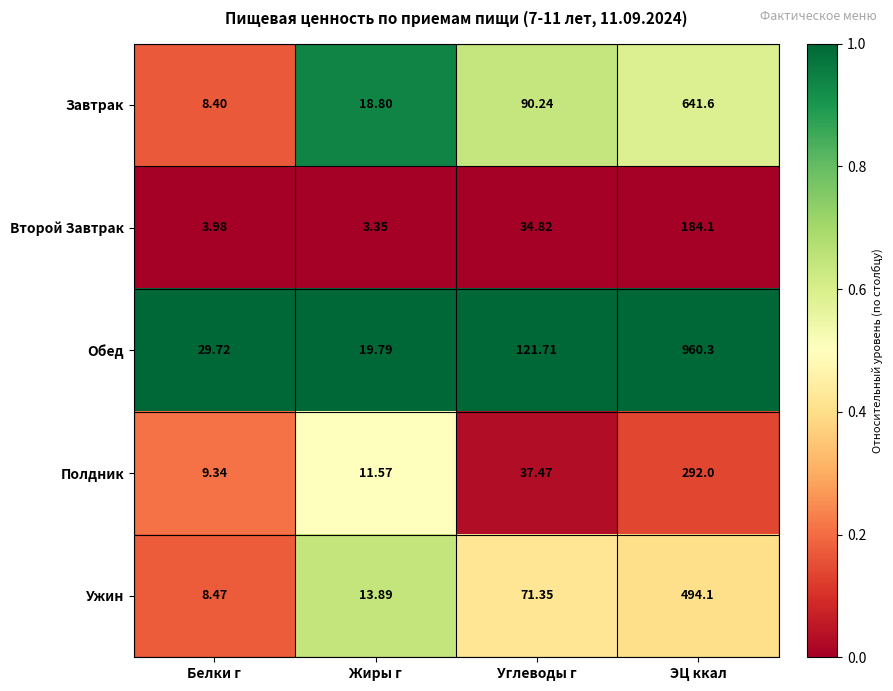

Rank the series by their maximum value, from highest to lowest.

Обед, Завтрак, Ужин, Полдник, Второй Завтрак